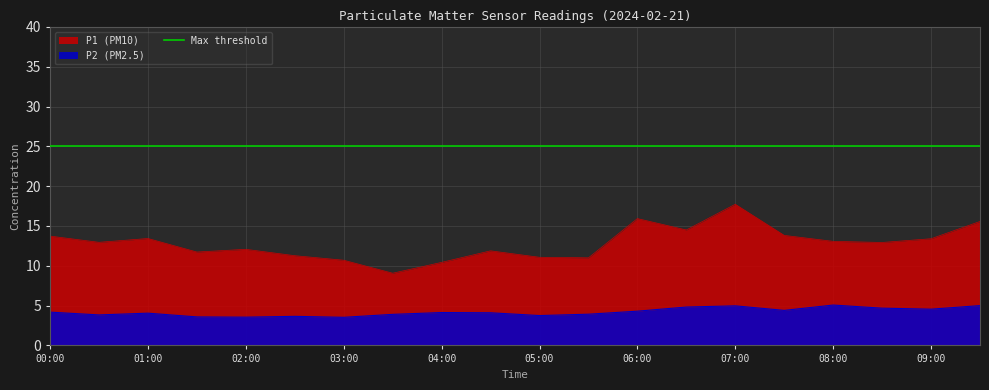

What is the total value across all series at 01:30?

15.3